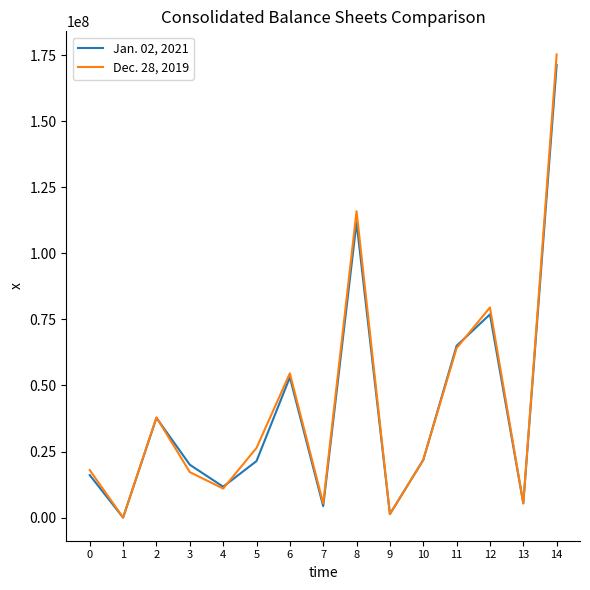

What is the maximum value for Jan. 02, 2021?

171221895